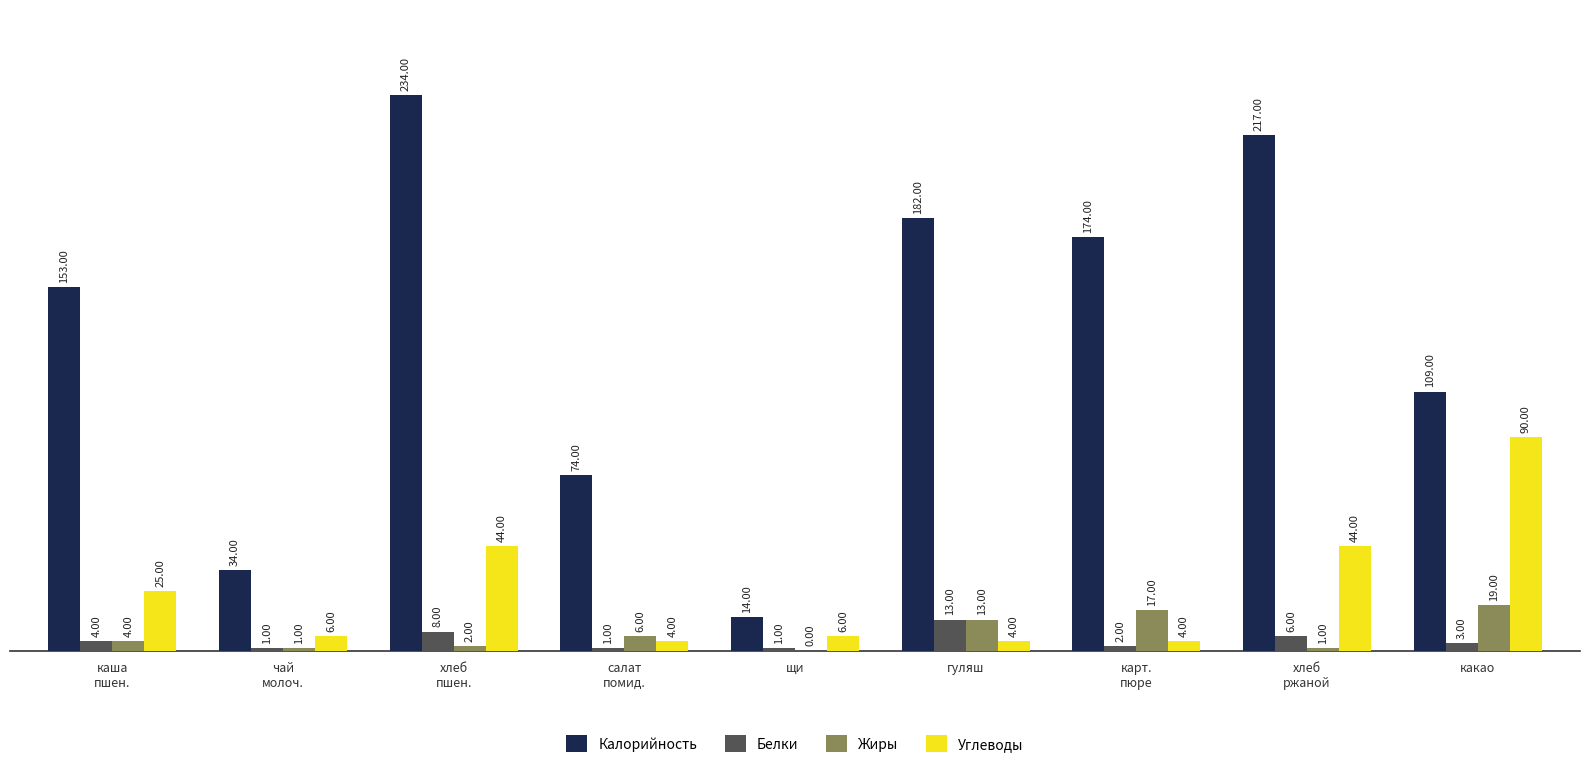

Are the bars grouped side by side (vs. stacked)?

Yes